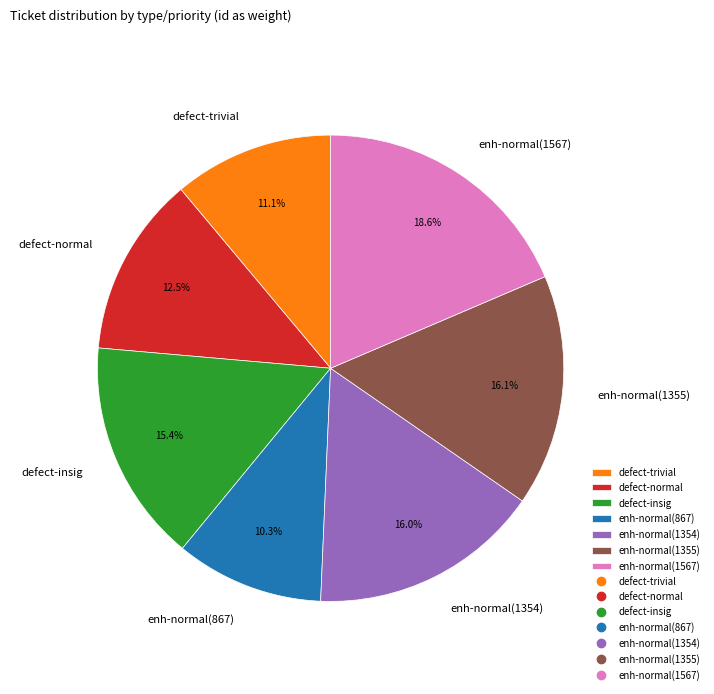

Count the number of slices in the pie.

7